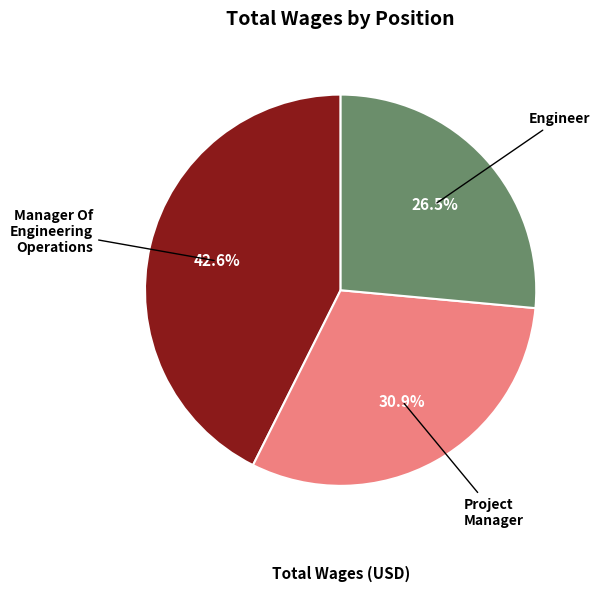

To the nearest percent, what is the difference between the Manager Of Engineering Operations and Project Manager slice percentages?

12%